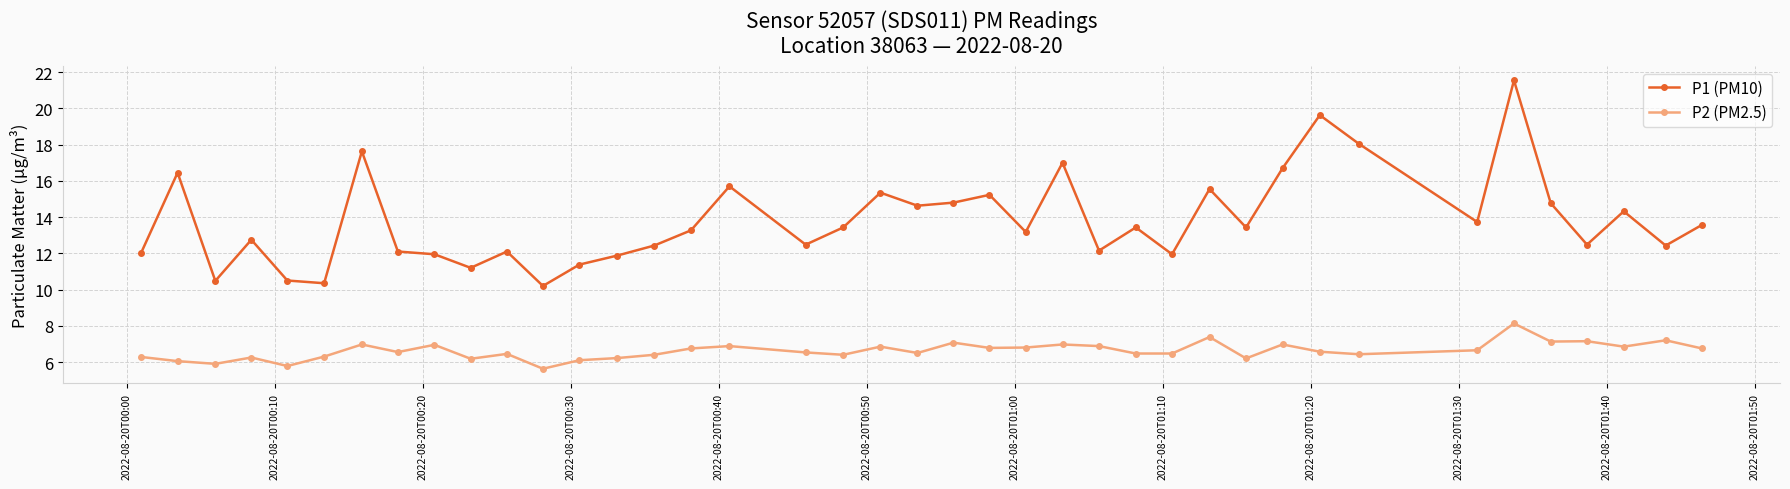

True or false: P1 (PM10) has more than 1 points higher than both neighbors.

True